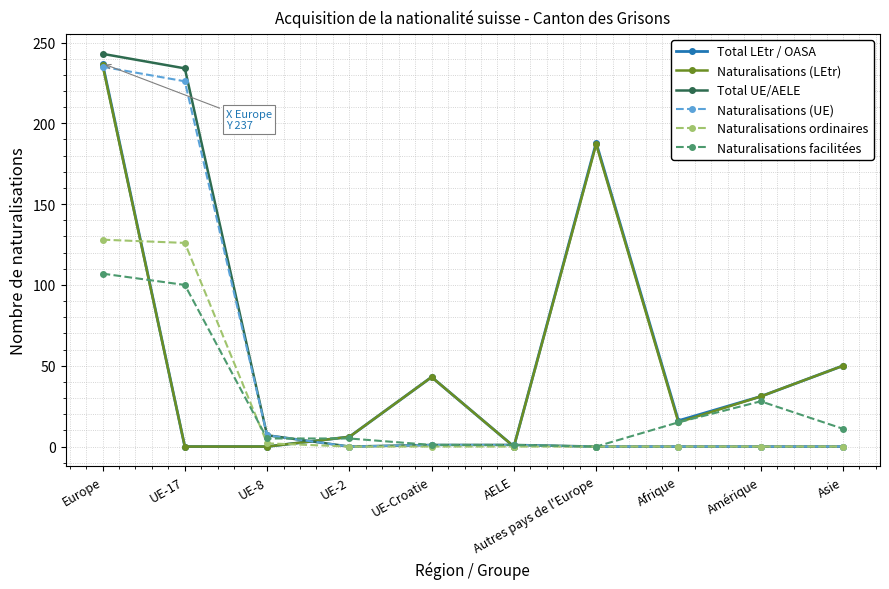

True or false: Total UE/AELE and Total LEtr / OASA intersect in this chart.

True